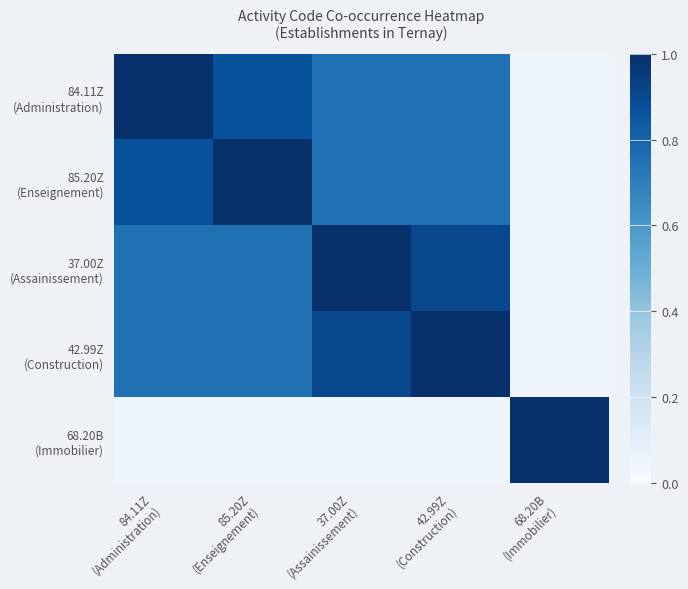

What is the total value across all series at 68.20B
(Immobilier)?

1.2